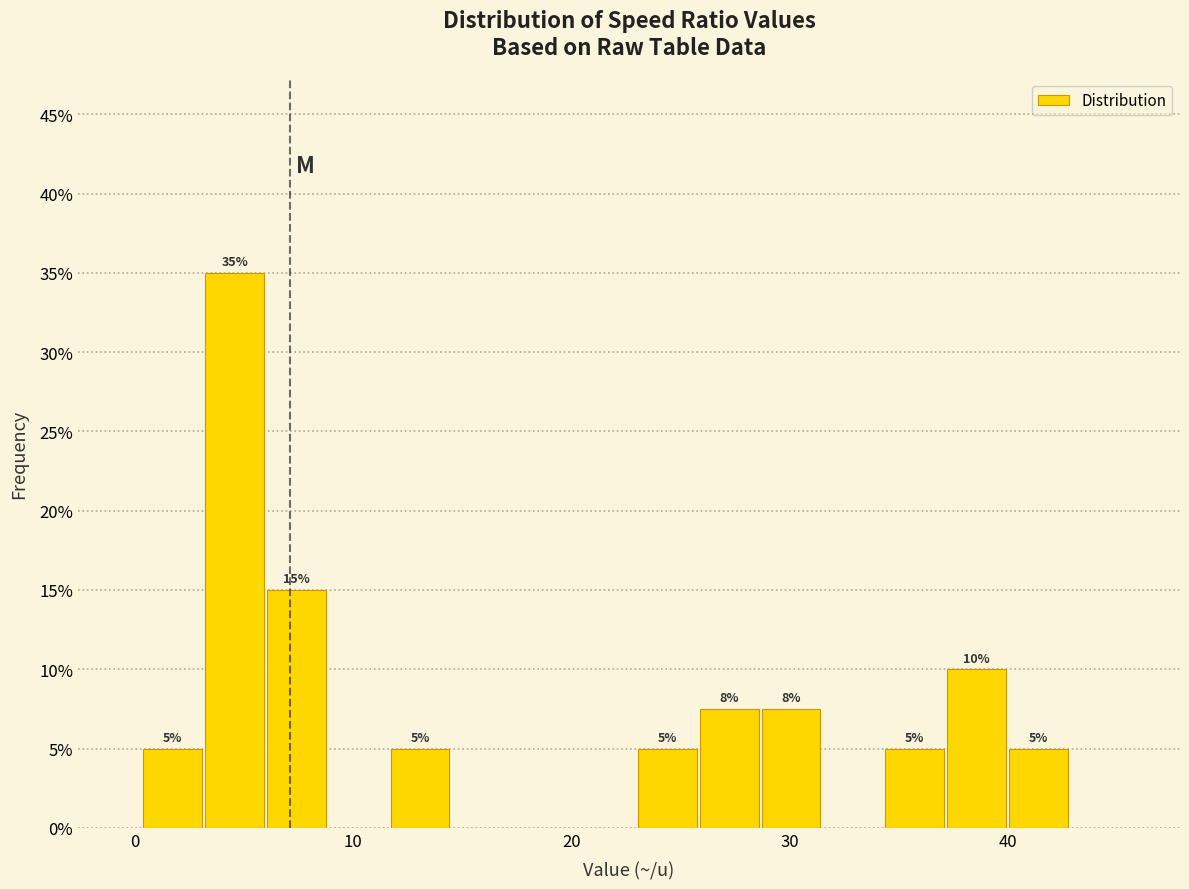

Read against the x-axis, roughly where is the centre of the tallest bar?

5